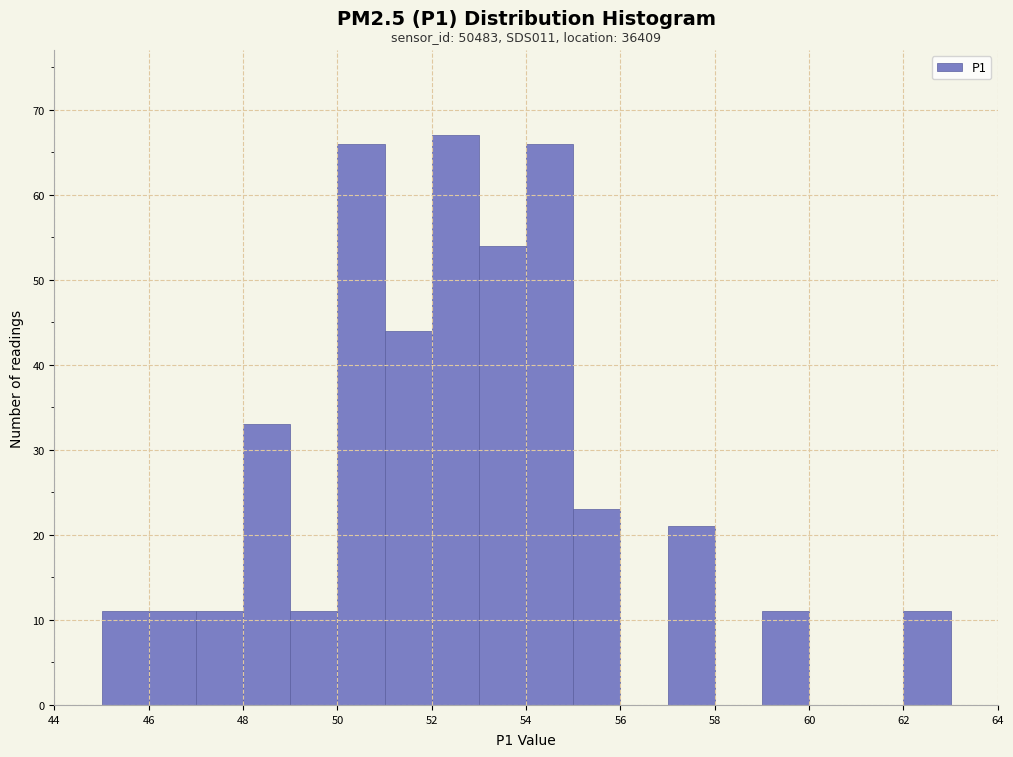

Over which range of the x-axis is the bar tallest?

52 to 53